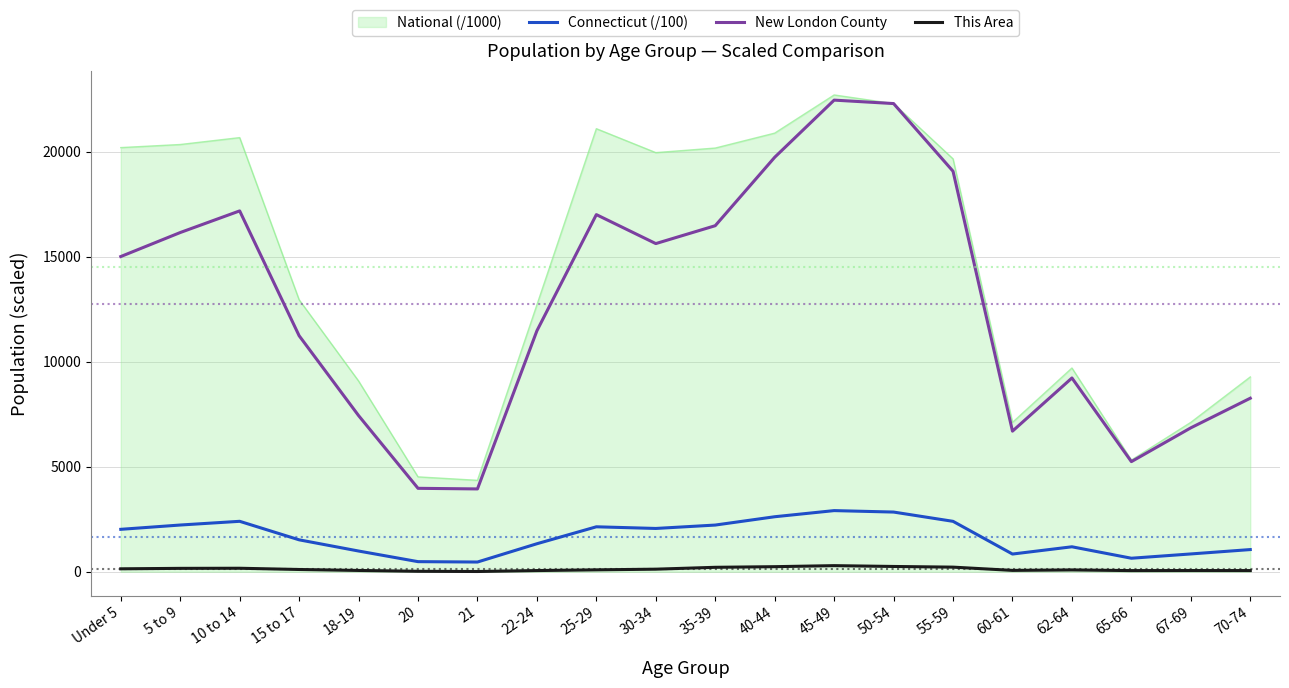

How many distinct data groups are displayed?

4